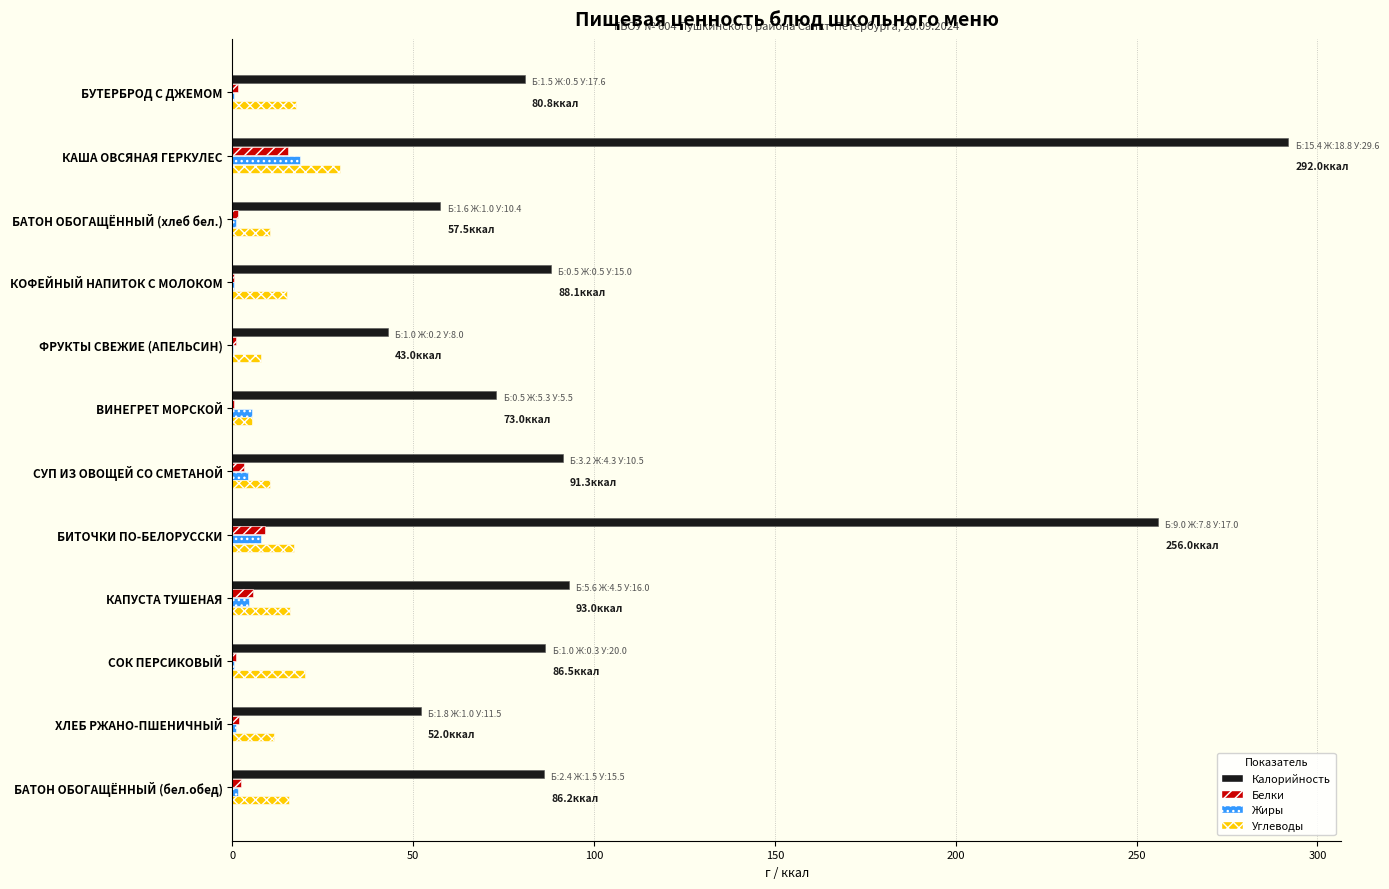

Is the value of Калорийность at КОФЕЙНЫЙ НАПИТОК С МОЛОКОМ greater than the value of Белки at БИТОЧКИ ПО-БЕЛОРУССКИ?

Yes